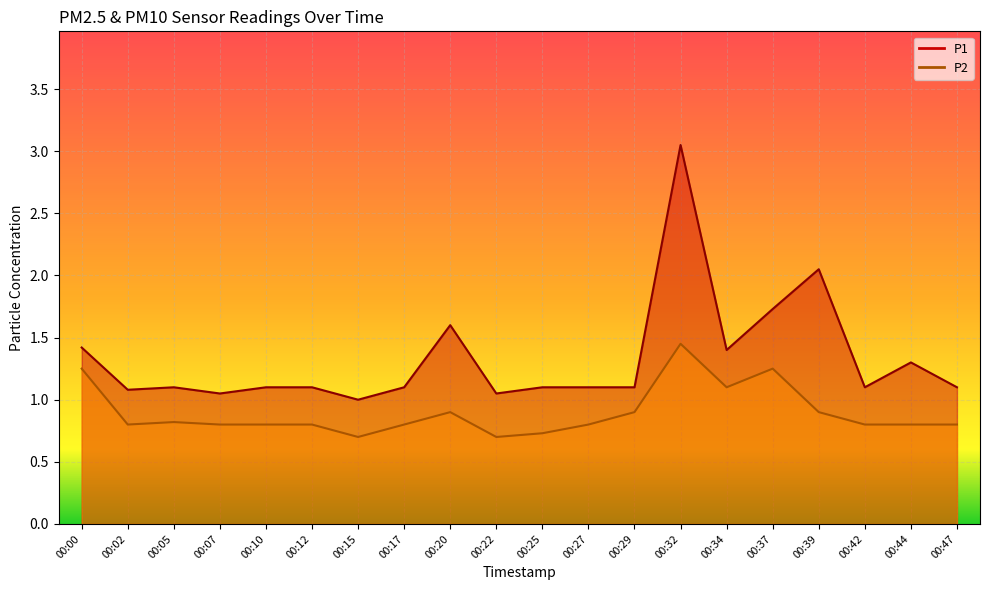

What is the difference between the maximum and second lowest values in the P1 series?

2.0